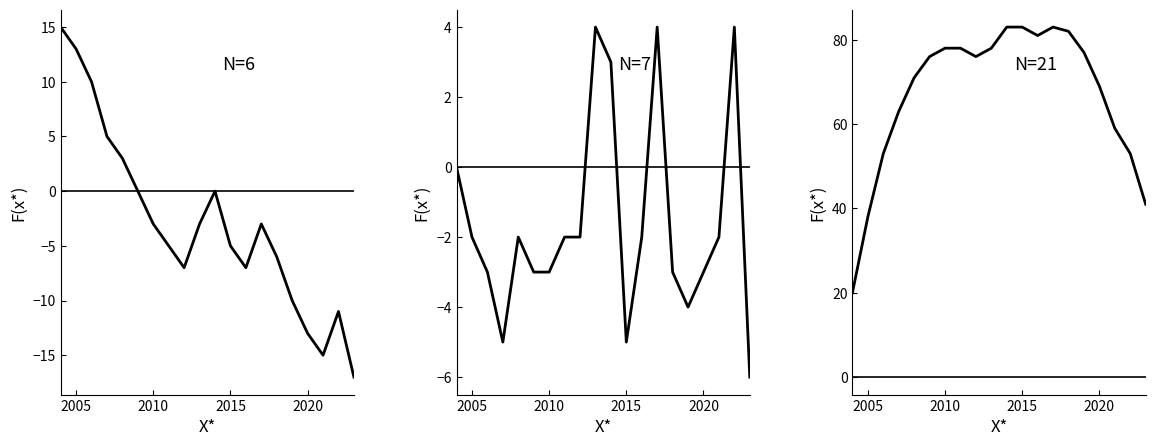

At how many categories does at least one series exceed 56?

15